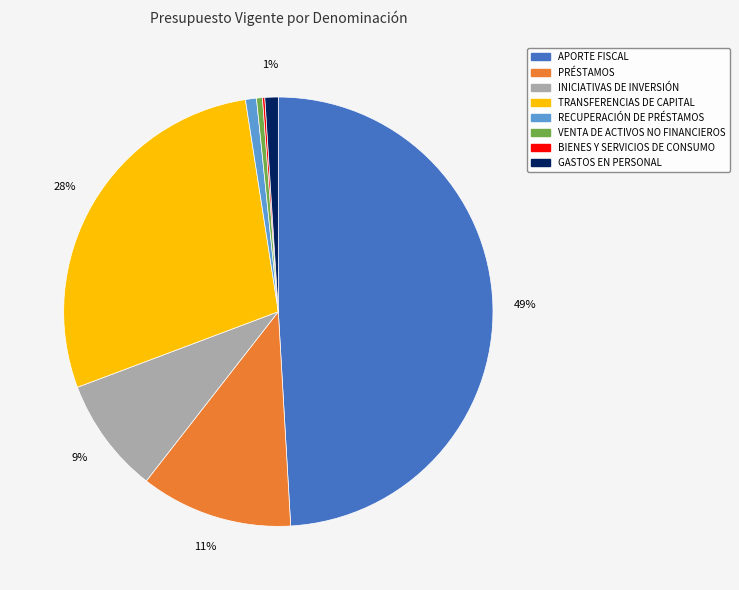

To the nearest percent, what is the difference between the largest and smallest slice percentages?

49%